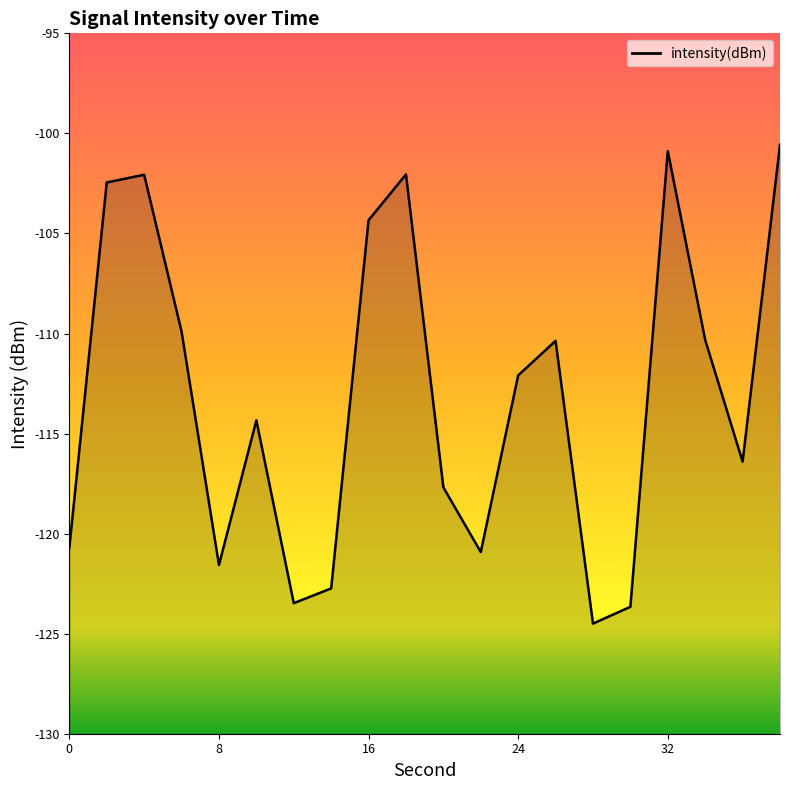

What is the difference between the maximum and minimum values?

23.9